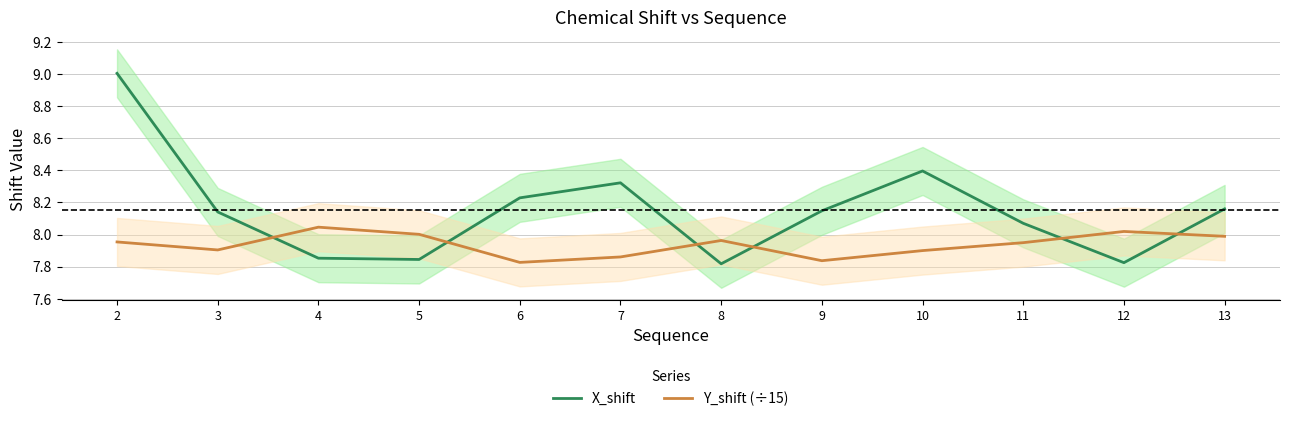

Rank the series by their maximum value, from lowest to highest.

Y_shift (÷15), X_shift